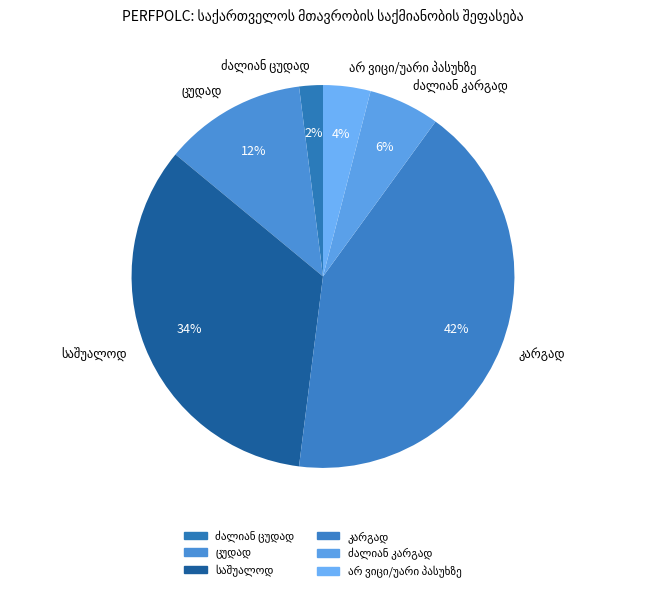

To the nearest percent, what is the average slice percentage?

17%